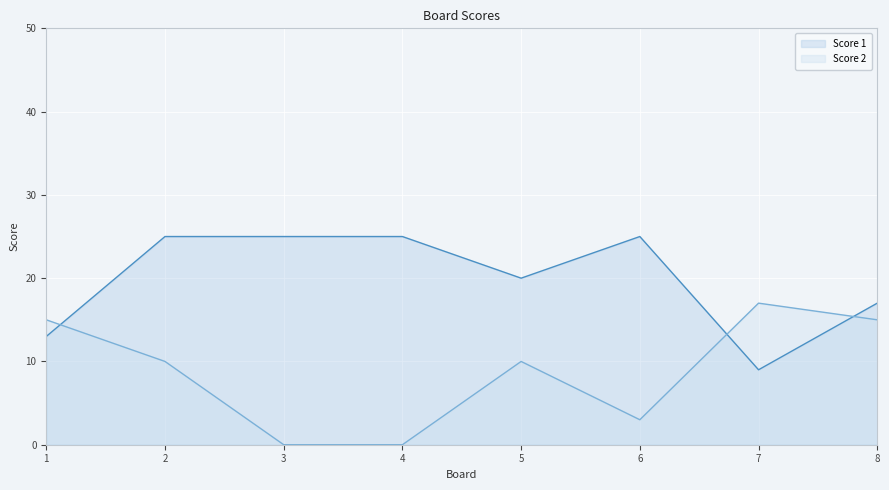

Rank the series by their average value, from lowest to highest.

Score 2, Score 1